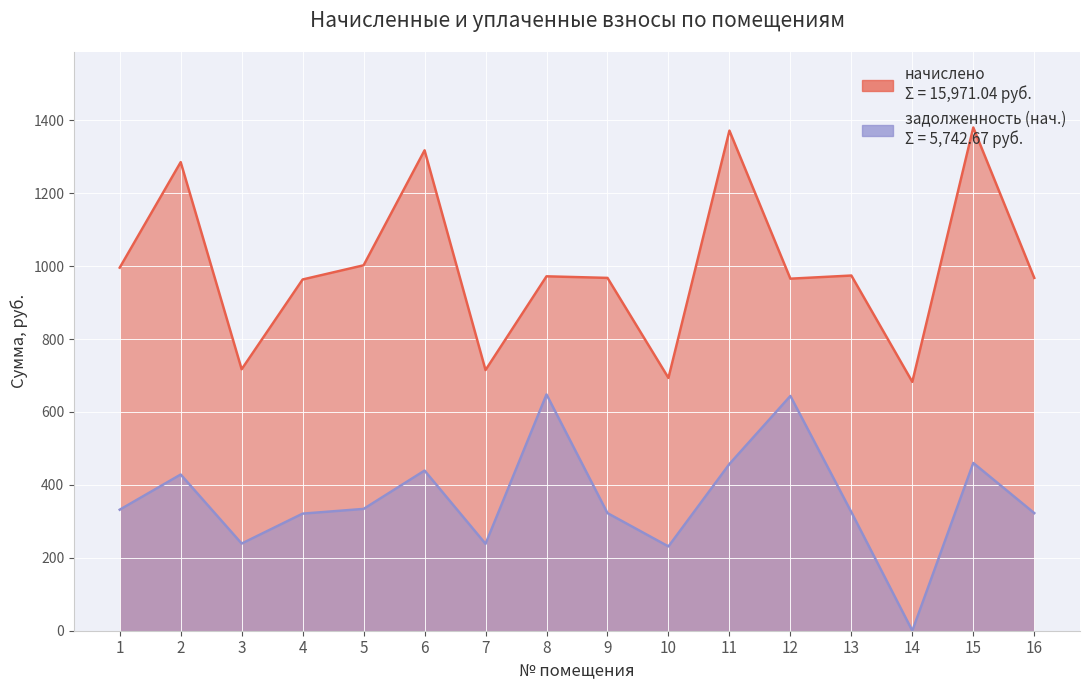

True or false: начислено and задолженность (нач.) intersect in this chart.

False